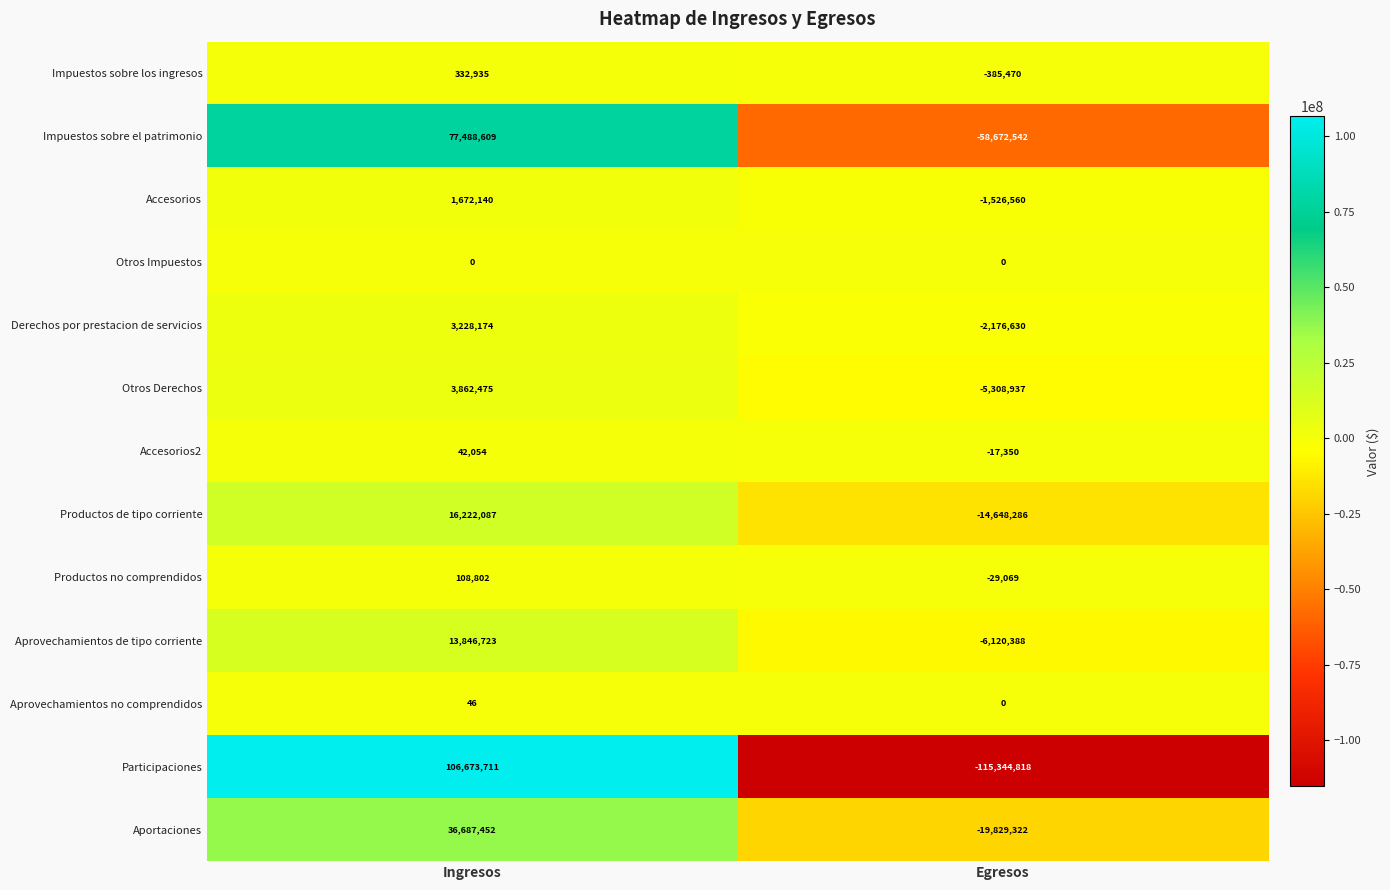

Where is Otros Derechos nearest to the value -723231?

Ingresos